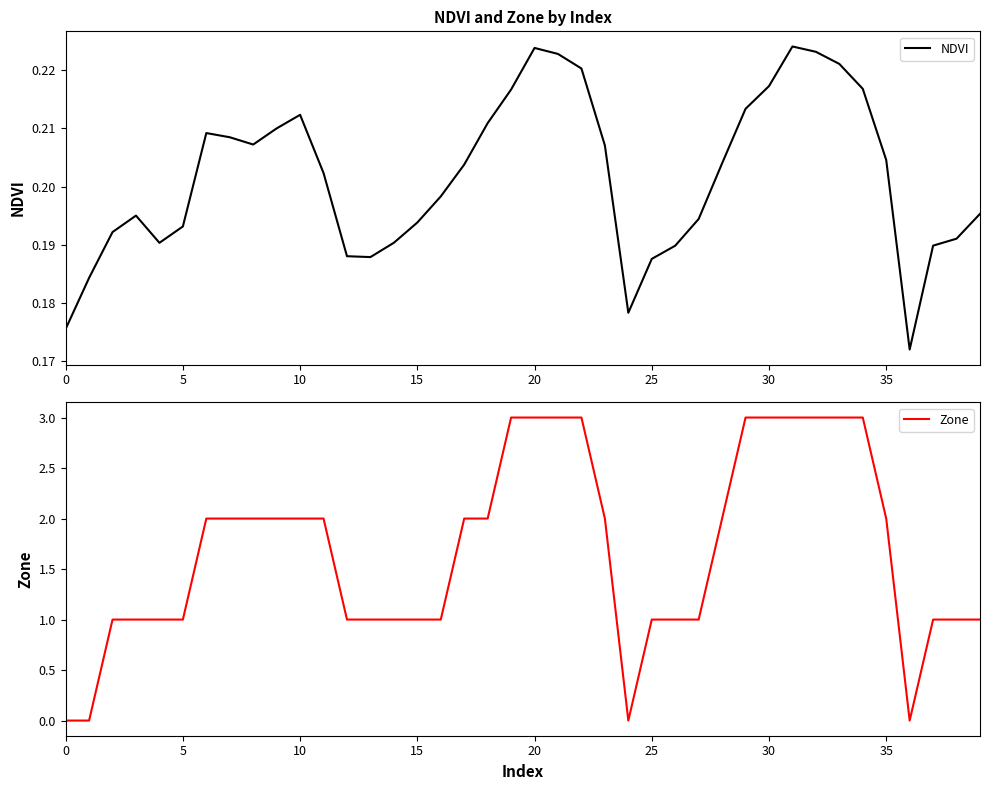

At which category is the sum across all series the highest?

31